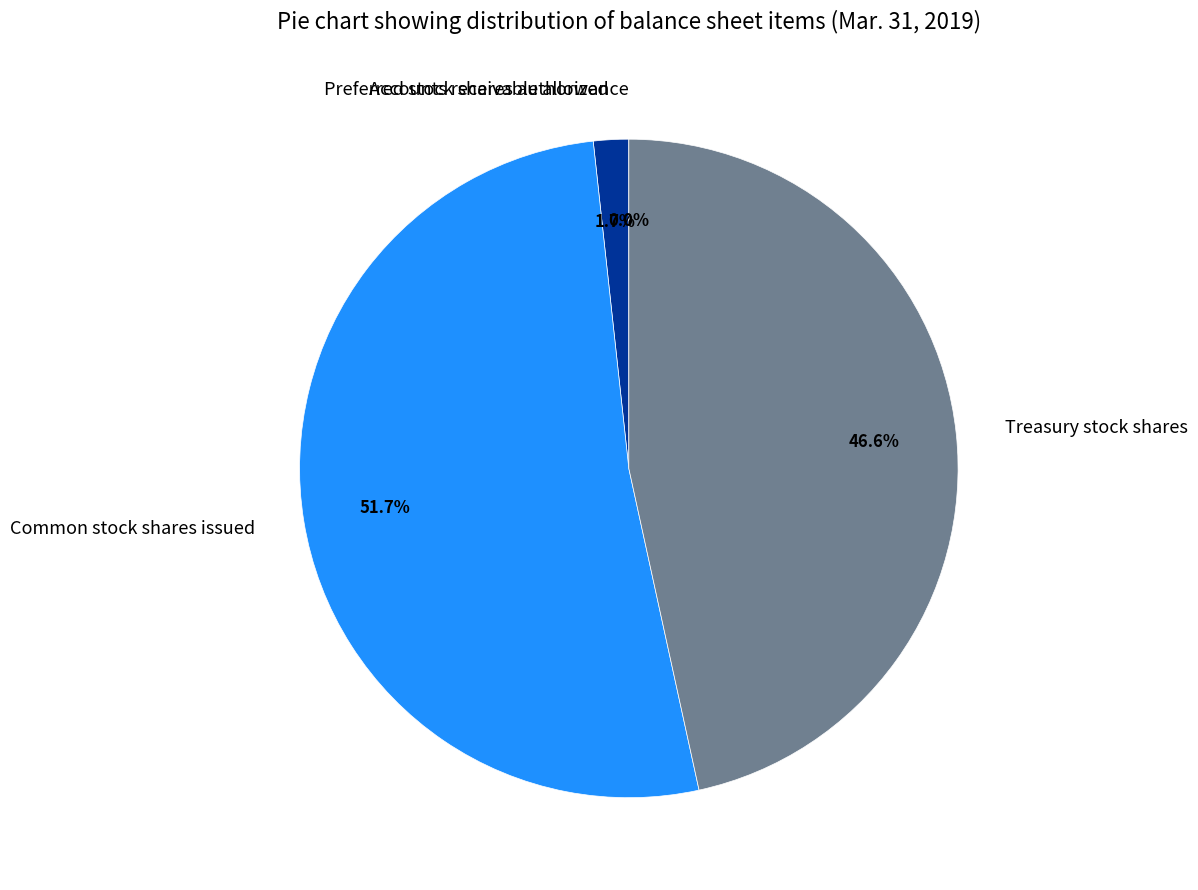

What percentage is the Preferred stock shares authorized slice, to the nearest percent?

2%